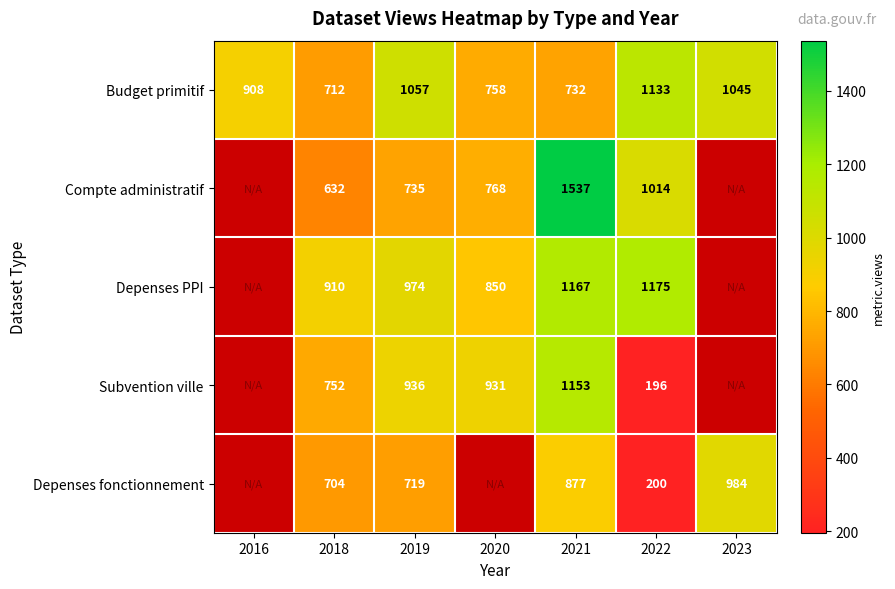

The Subvention ville series shows 296.4 at 2022. True or false?

False